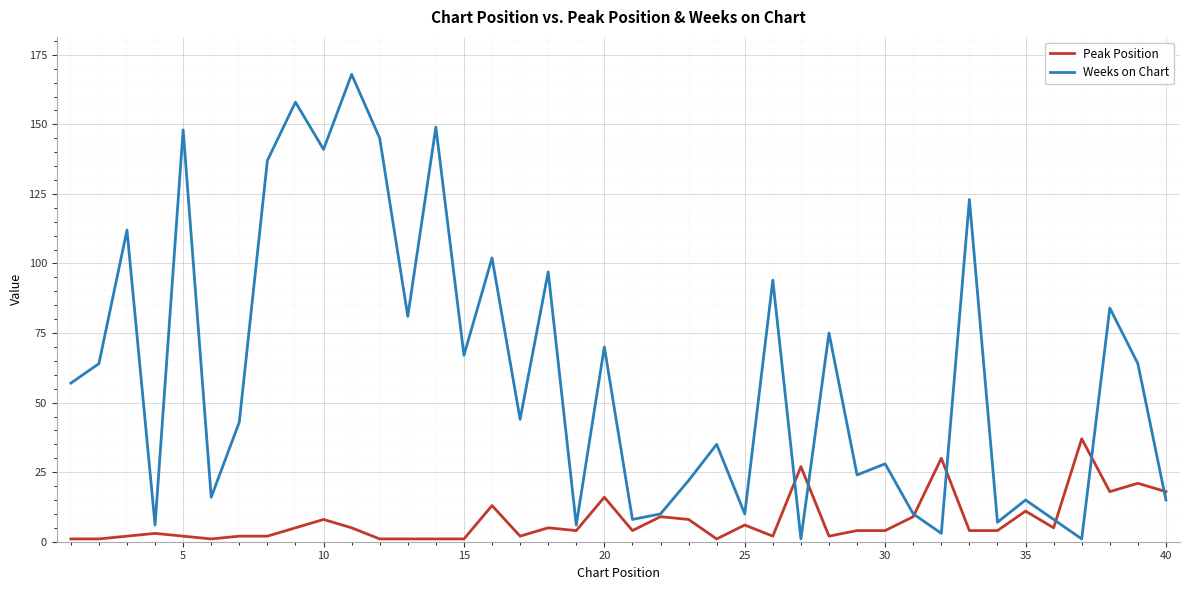

Which series has the widest spread of values?

Weeks on Chart